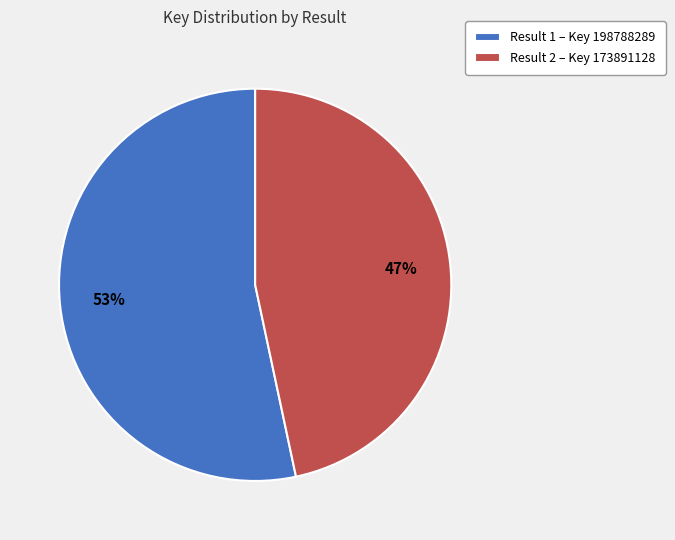

Combined, do Result 2 – Key 173891128 and Result 1 – Key 198788289 account for over 50%?

Yes